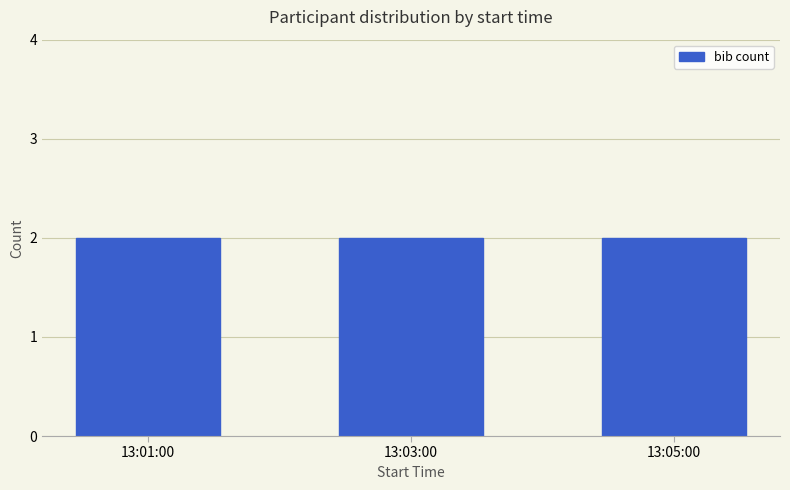

The value at Andrew Legge is 4. True or false?

False